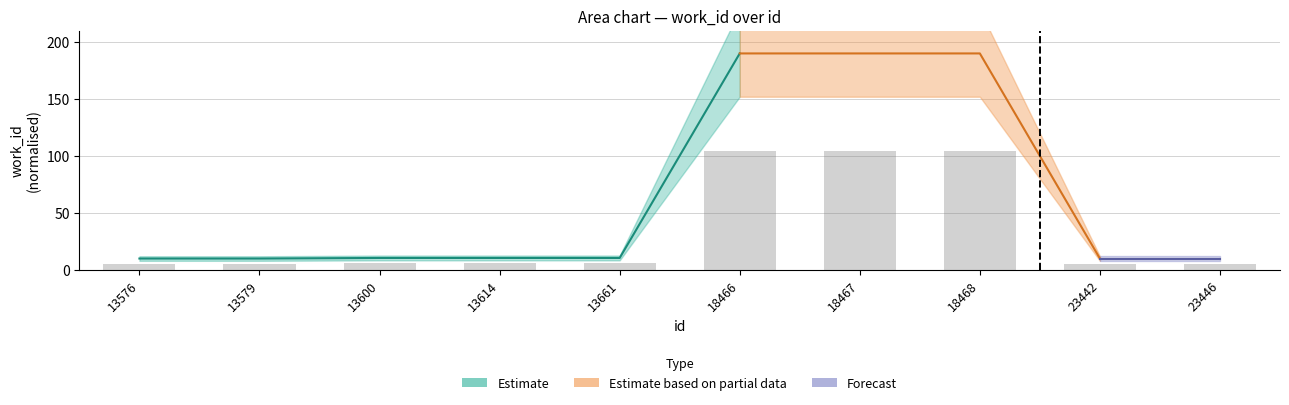

How many bars are there in total?

10